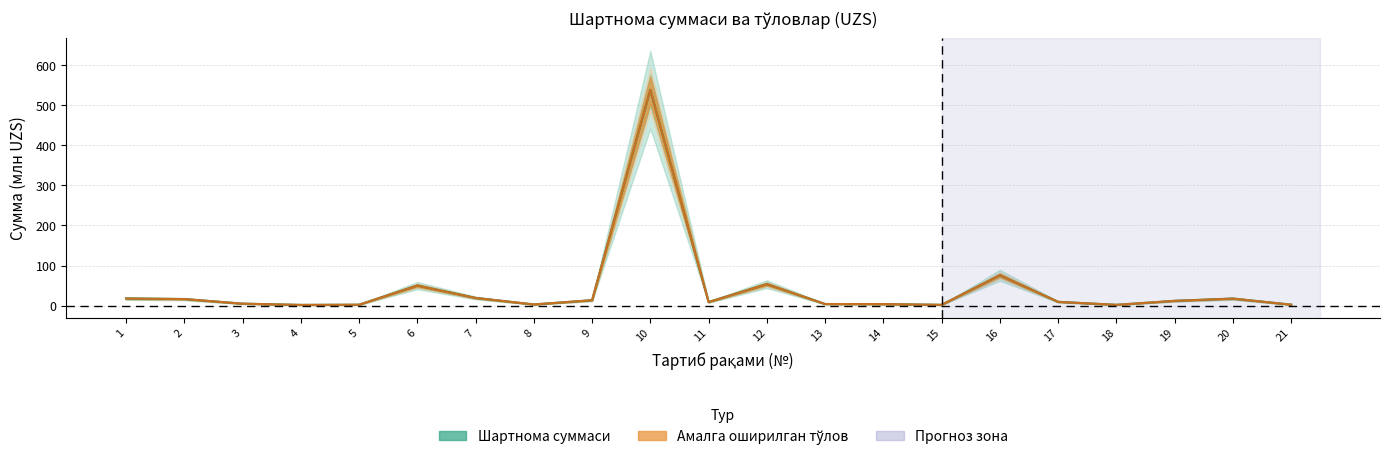

What is the total value across all series at 2?

32.8